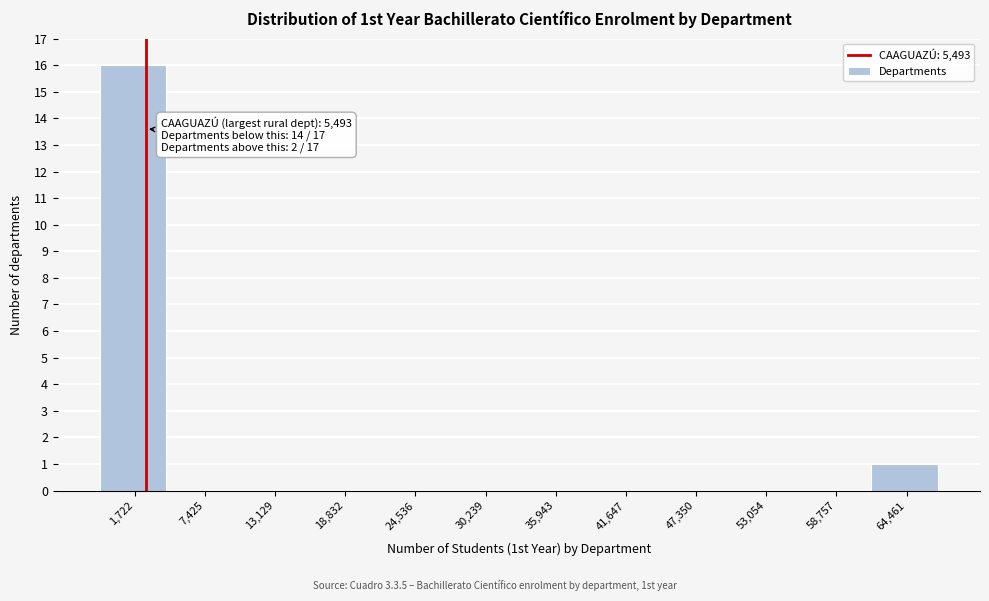

Reading left to right, list all the values displayed in this chart.

1,722=16	7,425=0	13,129=0	18,832=0	24,536=0	30,239=0	35,943=0	41,647=0	47,350=0	53,054=0	58,757=0	64,461=1